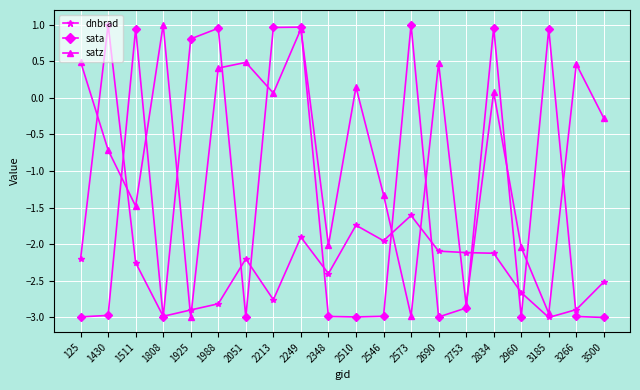

Read the dnbrad value at 2249.

-1.9